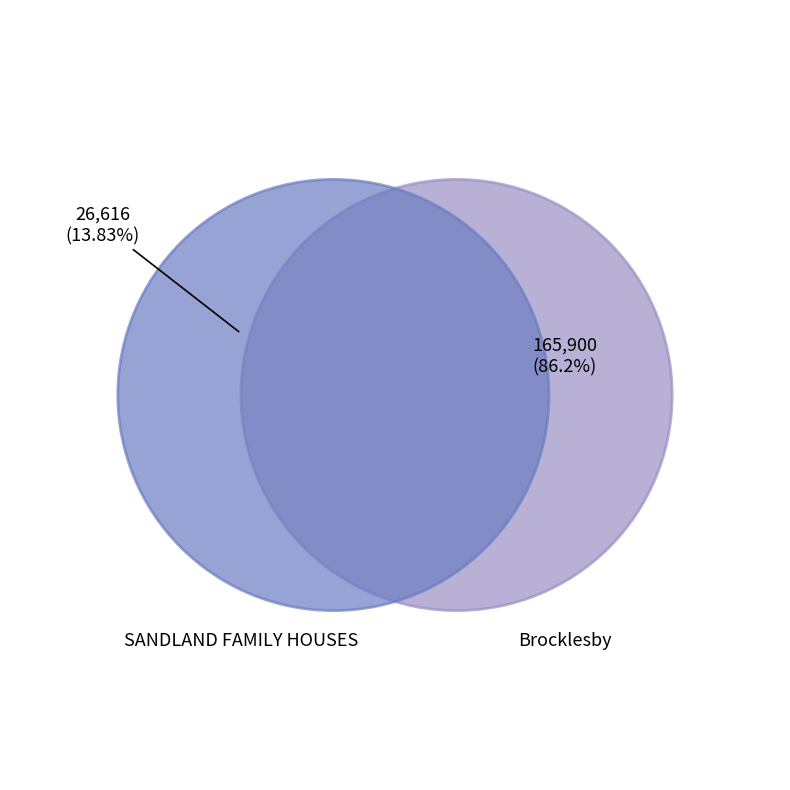

The Brocklesby slice represents 80% of the pie. True or false?

False